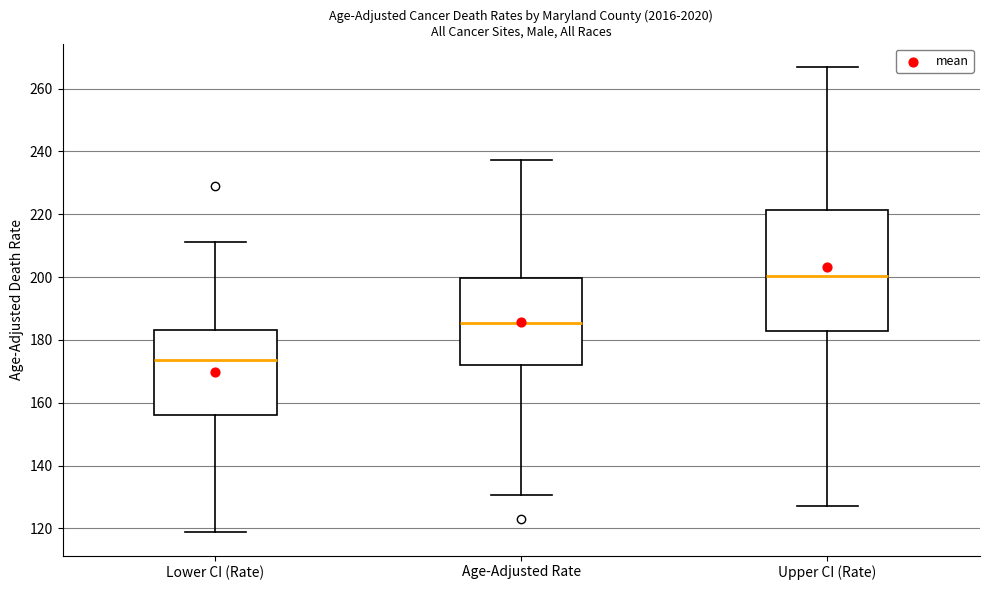

Reading left to right, transcribe this box plot: for each box, give where its median line is, the range the box spans, and where its two whiskers end, as read against the y-axis. The values are not printed on the chart, so give them approximately, as read against the axis.

Lower CI (Rate): median 174, box 156 to 184, whiskers 118 to 212
Age-Adjusted Rate: median 186, box 172 to 200, whiskers 130 to 238
Upper CI (Rate): median 200, box 182 to 222, whiskers 128 to 266